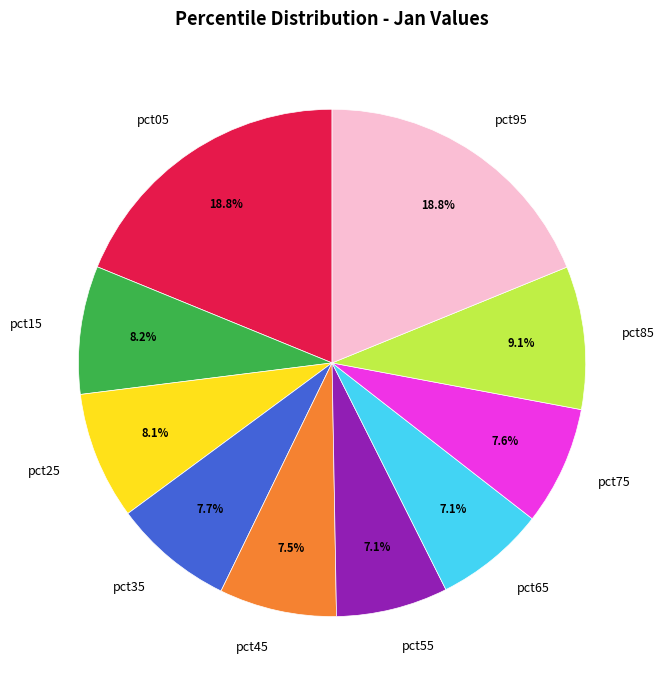

Is there a majority slice in this chart?

No